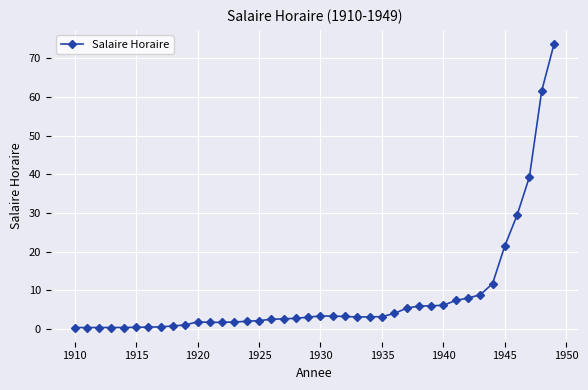

What is the greatest value displayed?

73.7